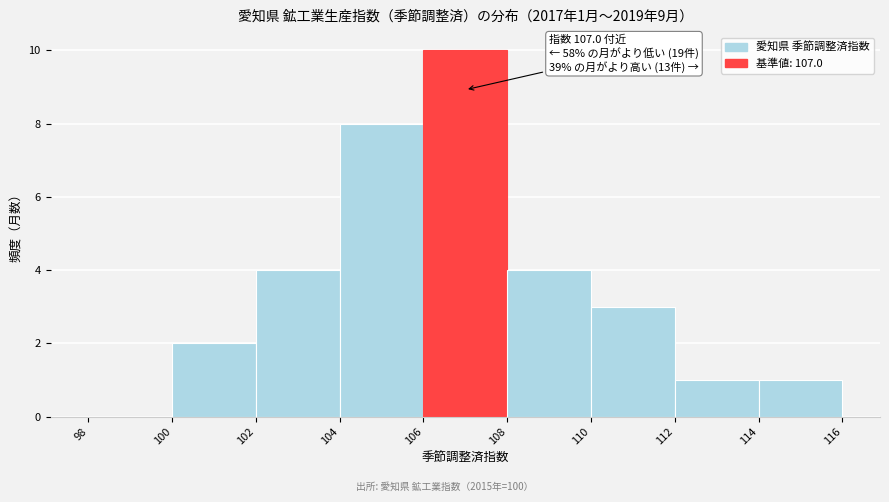

Over which range of the x-axis is the bar tallest?

106 to 108